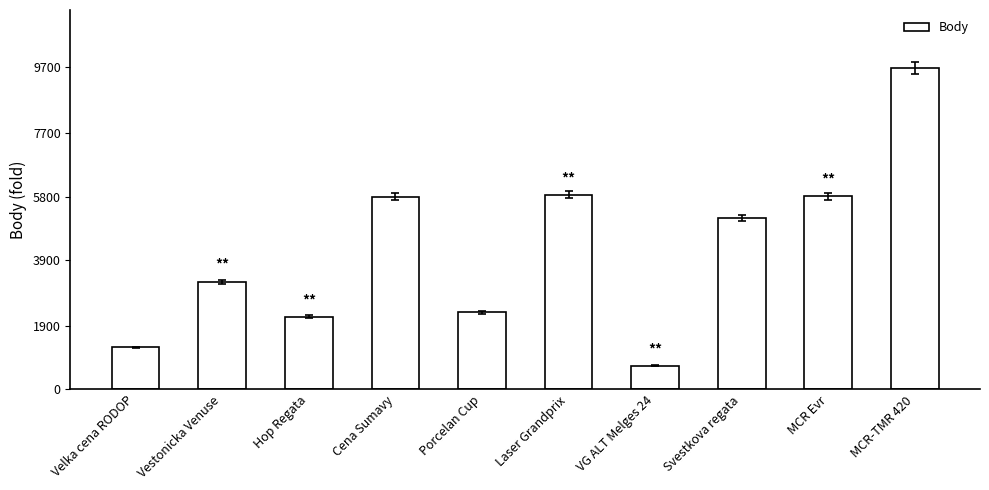

The chart shows a value of 2312 at Porcelan Cup. True or false?

True